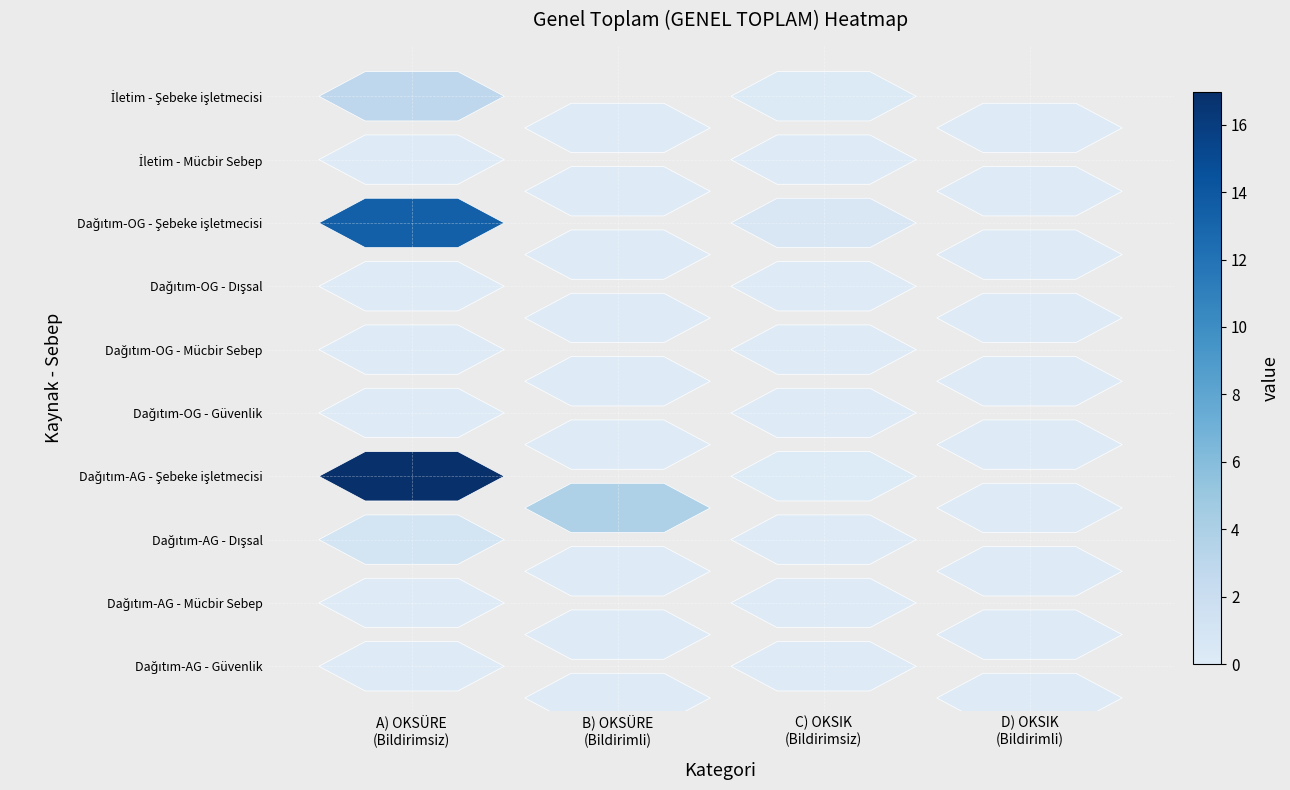

Reading left to right, what are all the values shown in this chart?

A) OKSÜRE (Bildirimsiz): 3.0	0.0	13.3	0.0	0.0	0.0	17.0	1.1	0.0	0.0
B) OKSÜRE (Bildirimli): 0.0	0.0	0.0	0.0	0.0	0.0	3.9	0.0	0.0	0.0
C) OKSIK (Bildirimsiz): 0.3	0.0	0.5	0.0	0.0	0.0	0.1	0.0	0.0	0.0
D) OKSIK (Bildirimli): 0.0	0.0	0.0	0.0	0.0	0.0	0.0	0.0	0.0	0.0